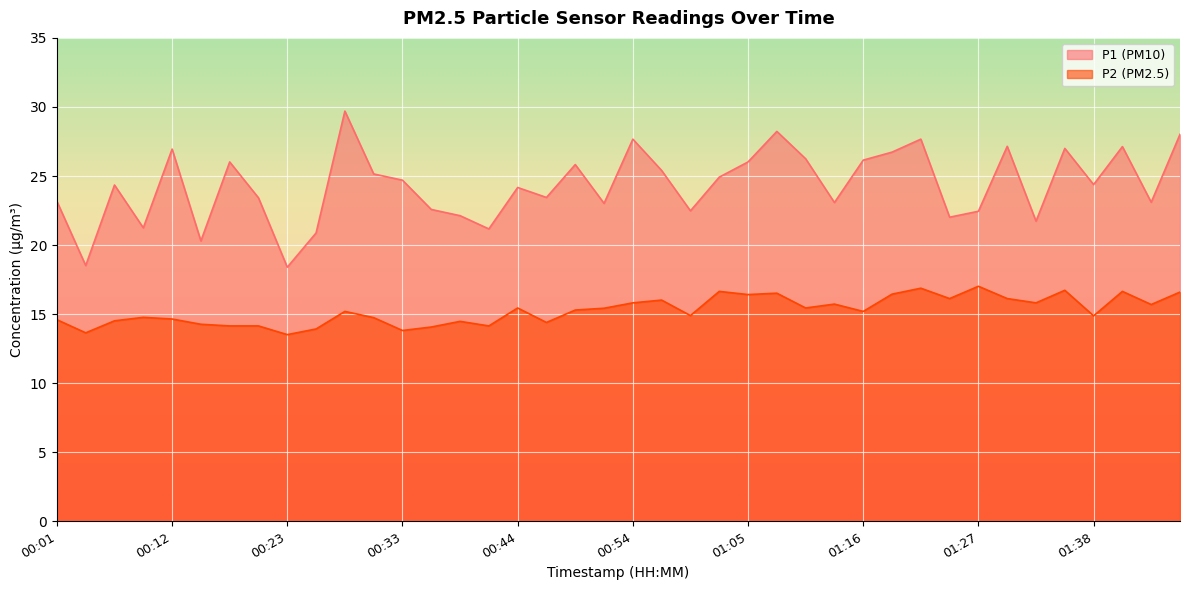

Is the value of P2 at 00:28 greater than the value of P1 at 01:30?

No